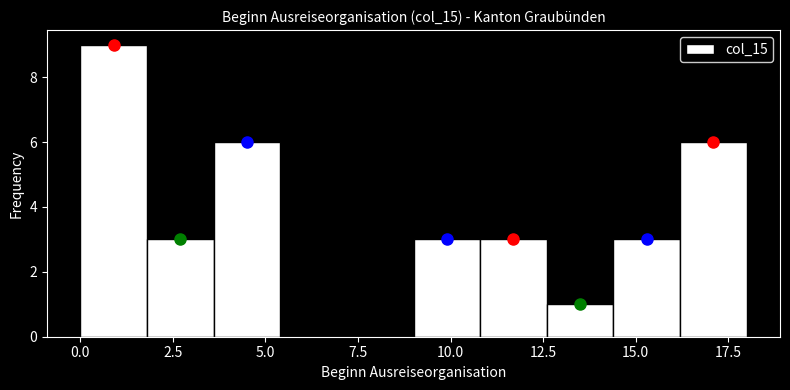

Read against the x-axis, roughly where is the centre of the tallest bar?

1.0